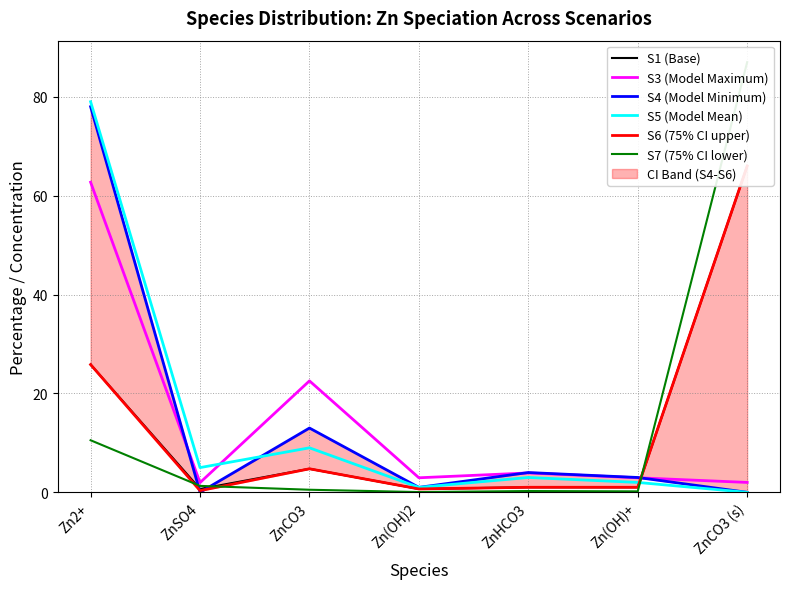

At which category is the sum across all series the highest?

Zn2+